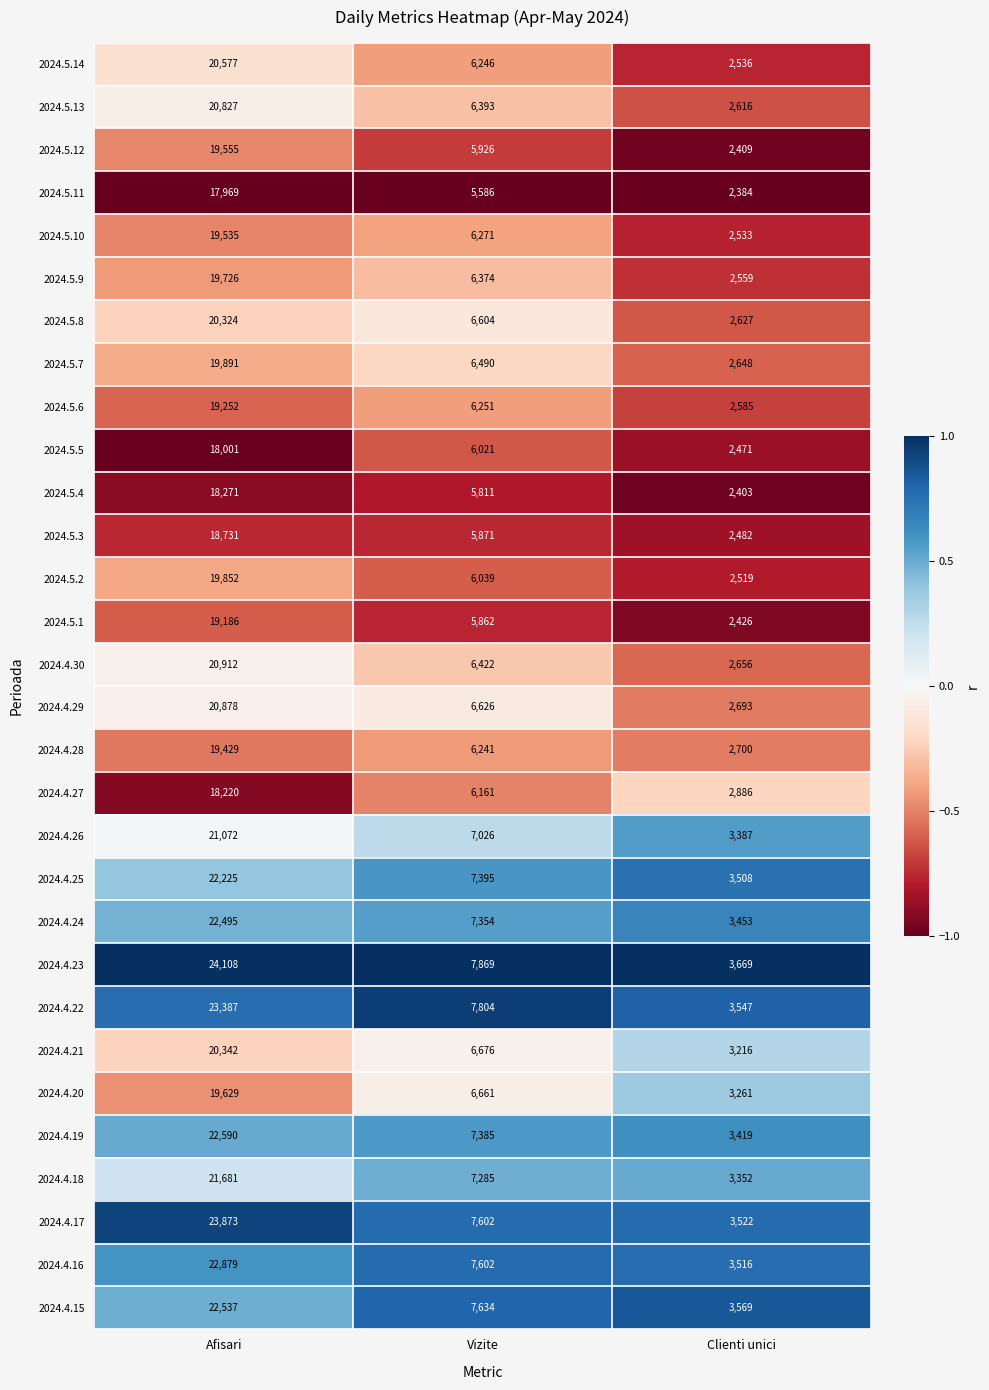

What is the smallest value displayed?

2384